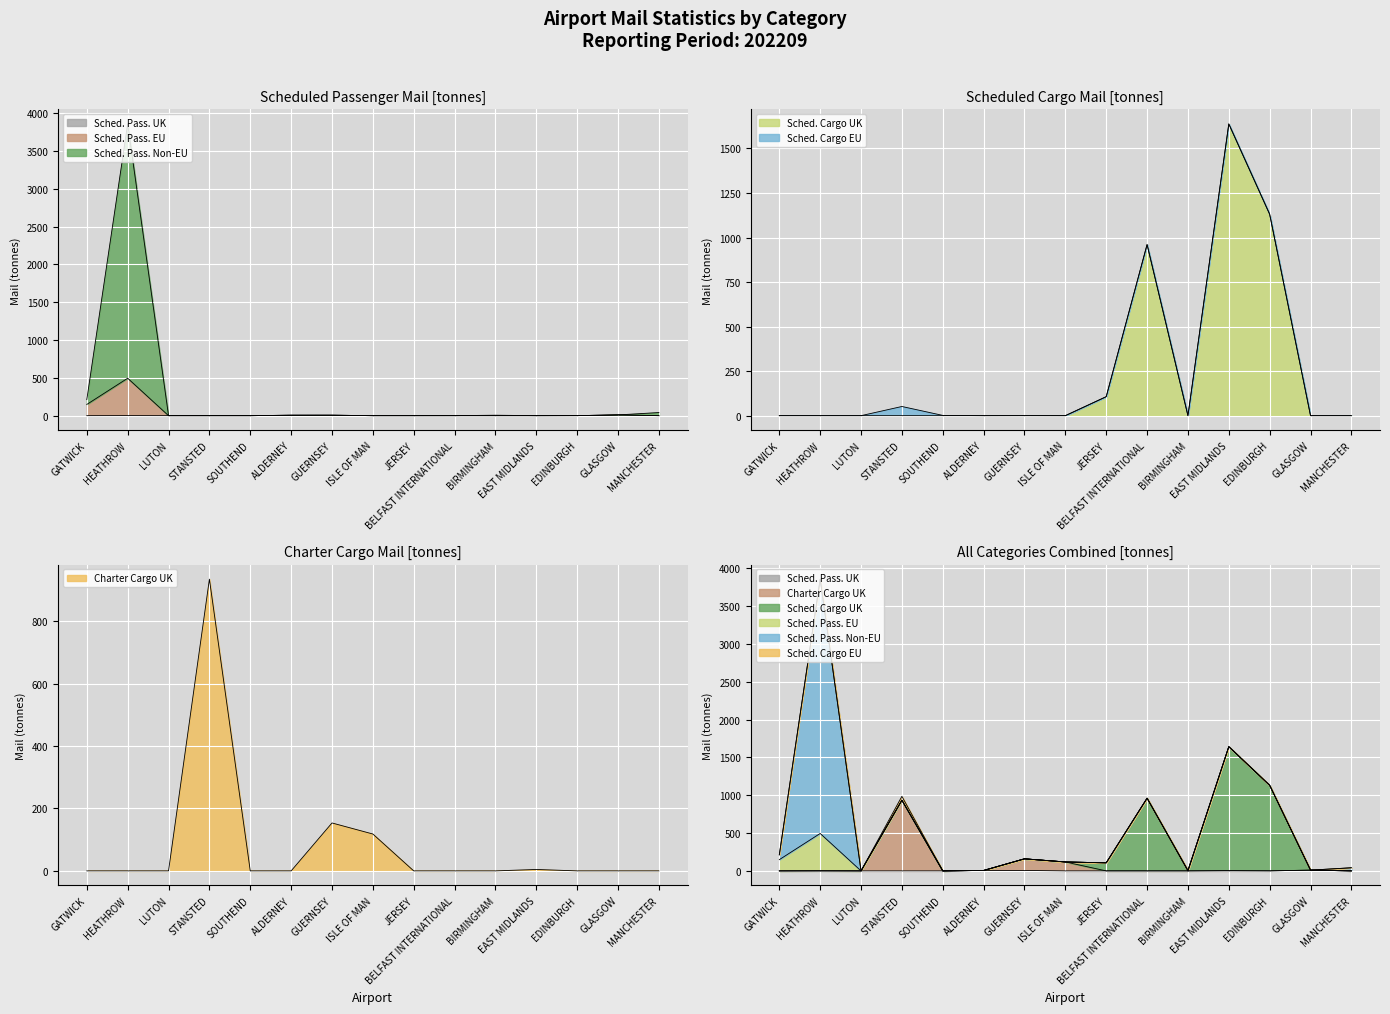

Is it true that mail_scheduled_passenger_aircraft_foreign_non_EU equals 5.8 at ALDERNEY?

True